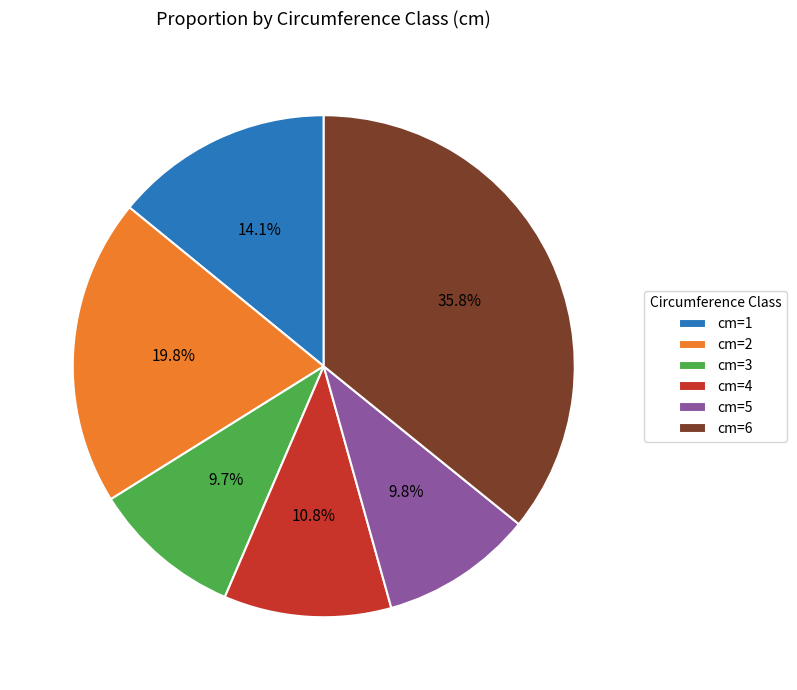

Combined, do cm=3 and cm=4 account for over 50%?

No